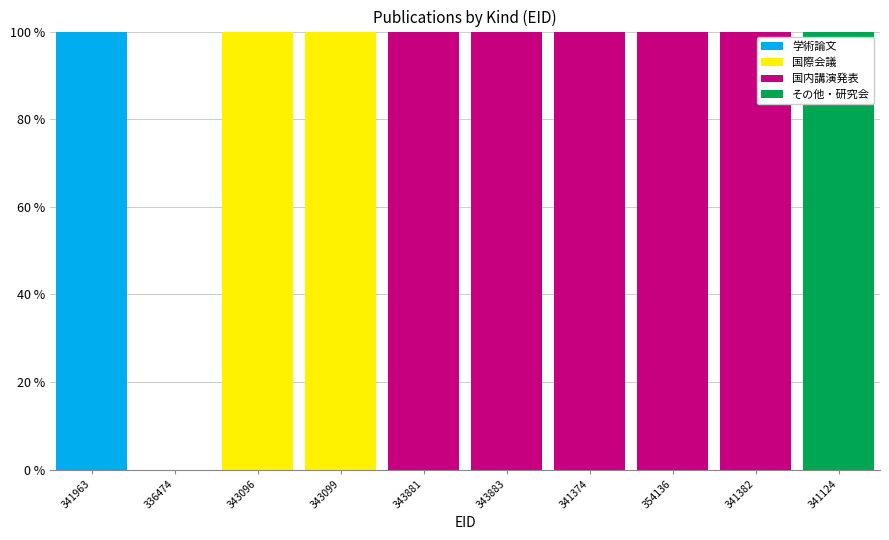

Which category has the highest value in the 学術論文 series?

341963